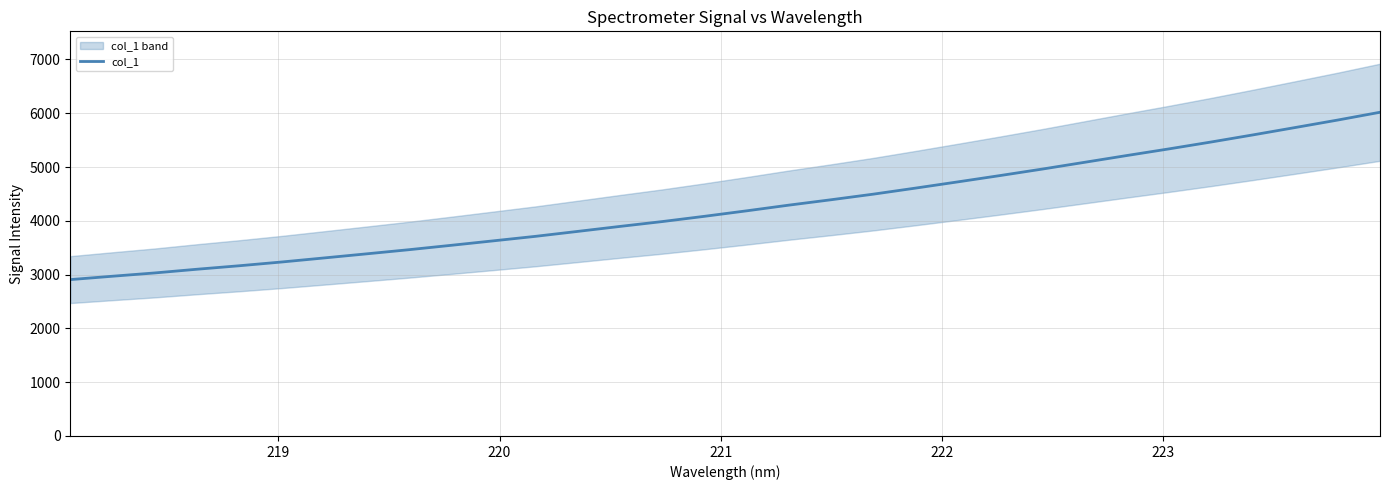

Does the chart have visible grid lines?

Yes